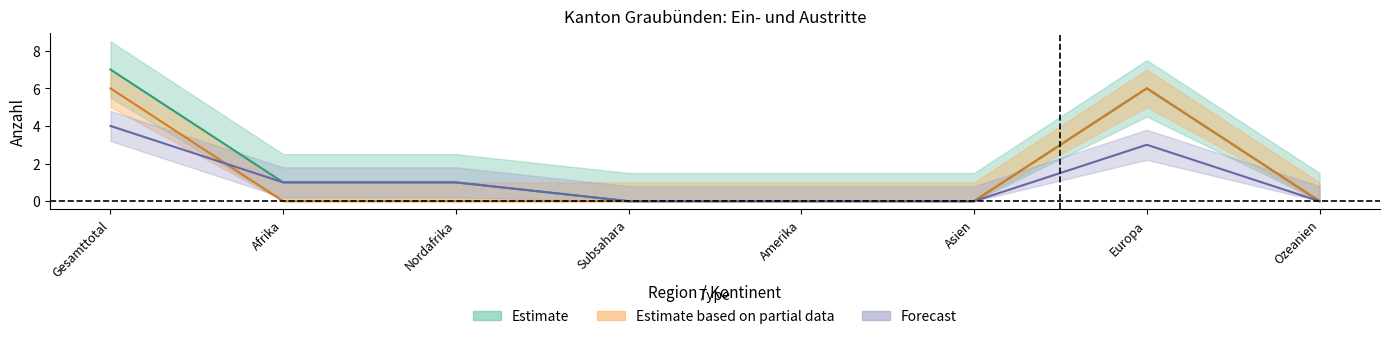

How many lines are shown in the chart?

3